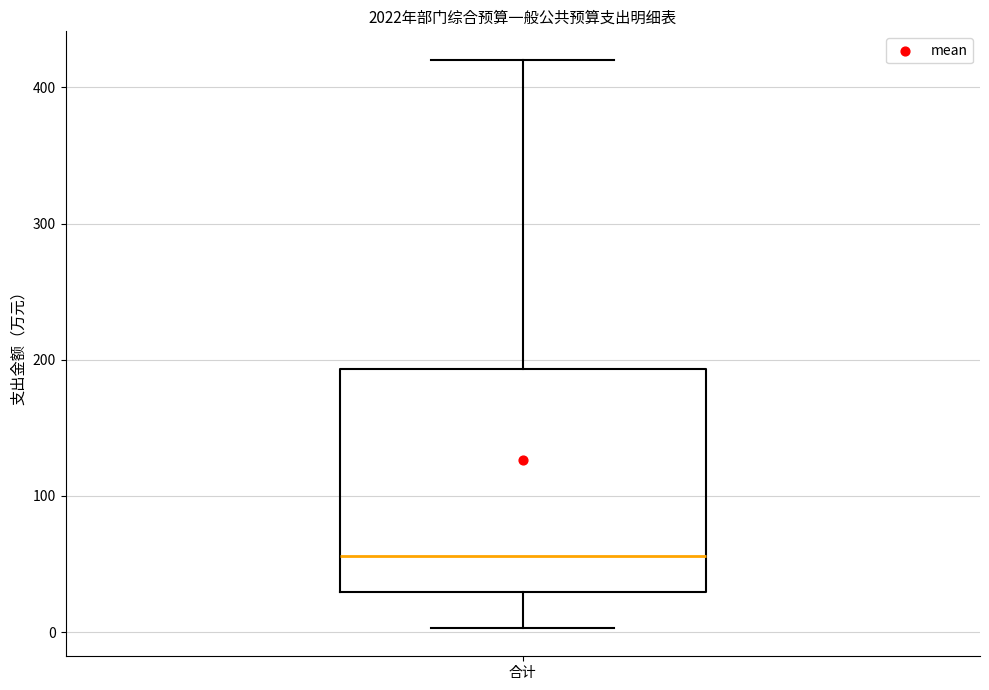

Read this box plot against the y-axis: the position of the median line, the range covered by the box, and the ends of both whiskers. The values are not printed on the chart, so give them approximately, as read against the axis.

median 60, box 30 to 190, whiskers 0 to 420